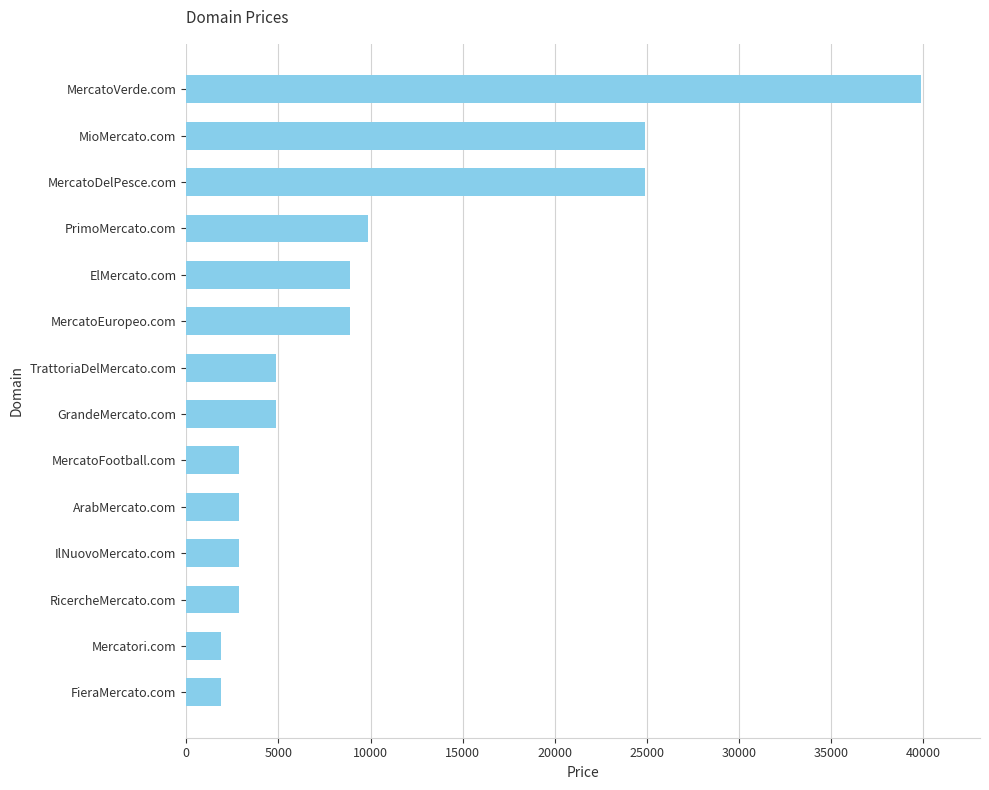

What is the smallest value displayed?

1888